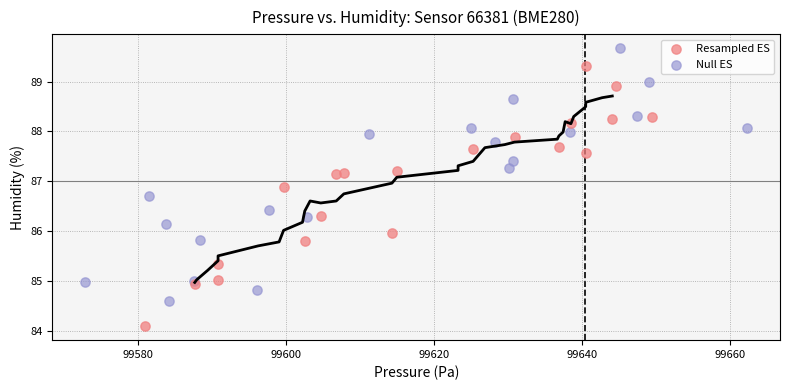

Which series has the largest Y range (max minus min)?

Resampled ES